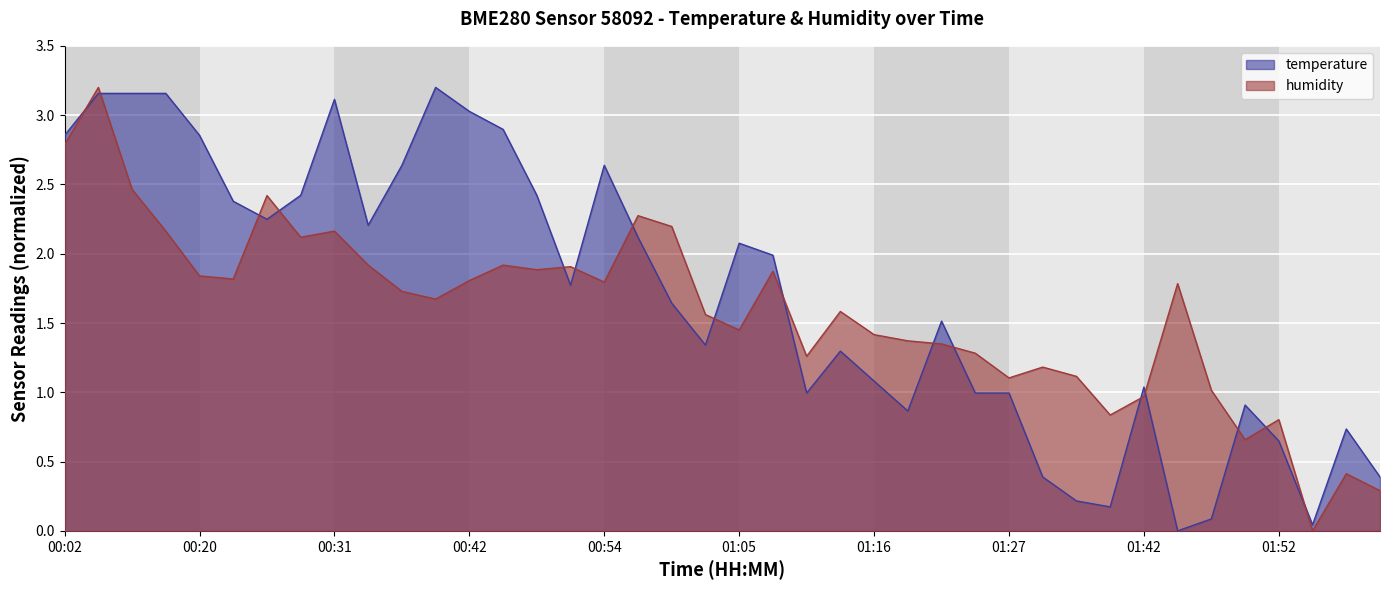

List the labels in order of temperature value, smallest first.

01:44, 01:55, 01:47, 01:36, 01:33, 01:30, 02:00, 01:52, 01:57, 01:19, 01:49, 01:11, 01:24, 01:27, 01:42, 01:16, 01:13, 01:02, 01:21, 00:59, 00:51, 01:08, 01:05, 00:56, 00:34, 00:26, 00:23, 00:29, 00:48, 00:37, 00:54, 00:02, 00:20, 00:45, 00:42, 00:31, 00:08, 00:14, 00:17, 00:39